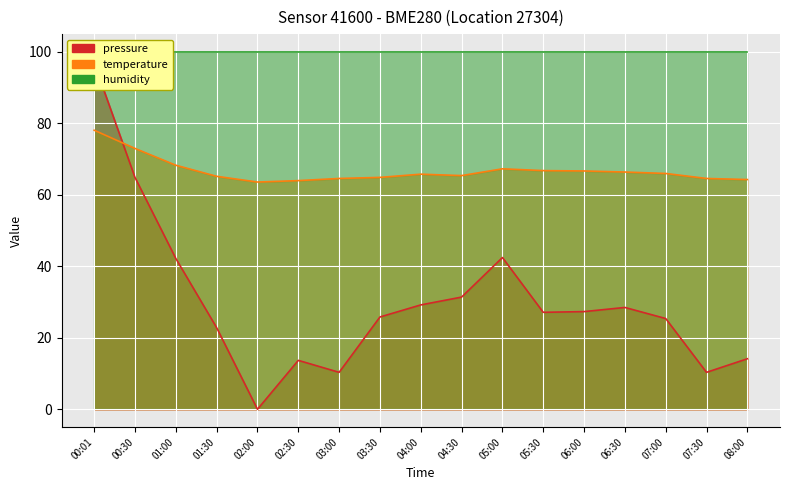

What position from the left is 04:30?

10